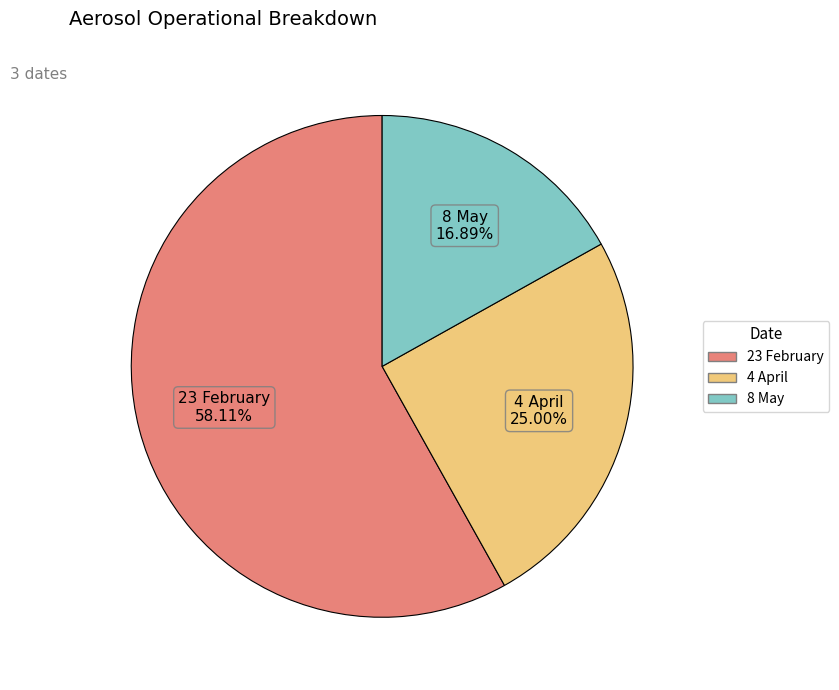

Between 8 May and 23 February, which is larger?

23 February